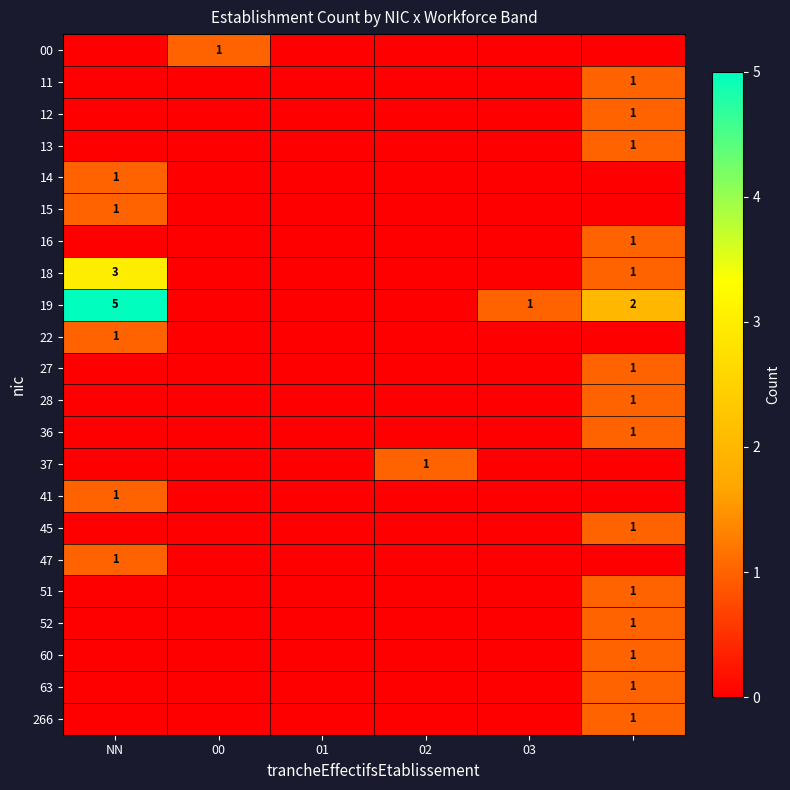

Is it true that 18 equals 5 at NN?

False